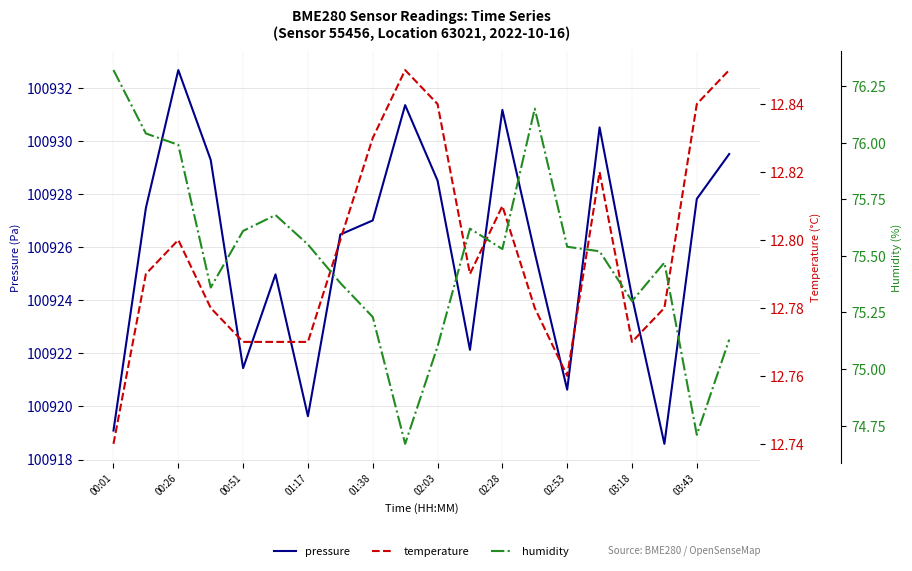

Is it true that pressure equals 100921.4 at 00:51?

True